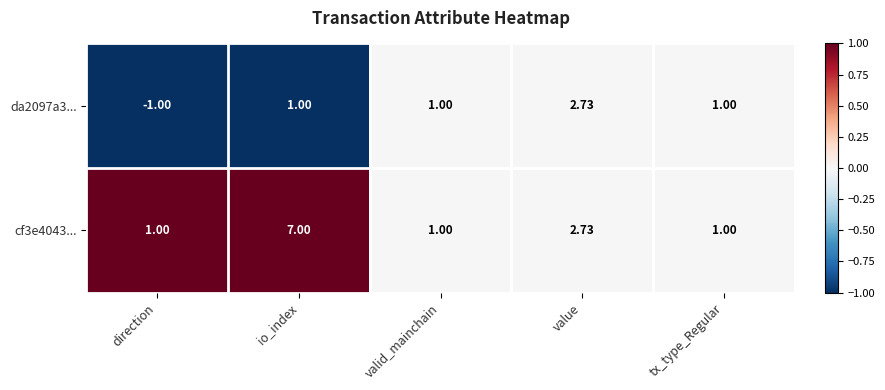

Which label corresponds to the smallest value in the chart?

direction